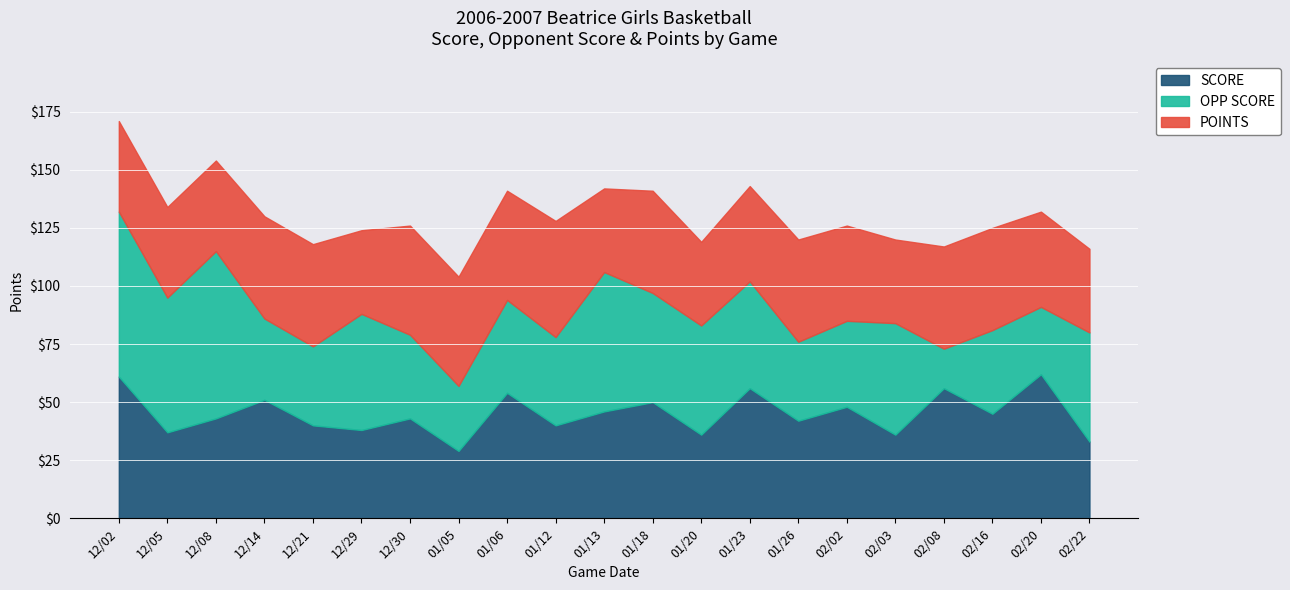

At which label does OPP SCORE first exceed 40?

12/02